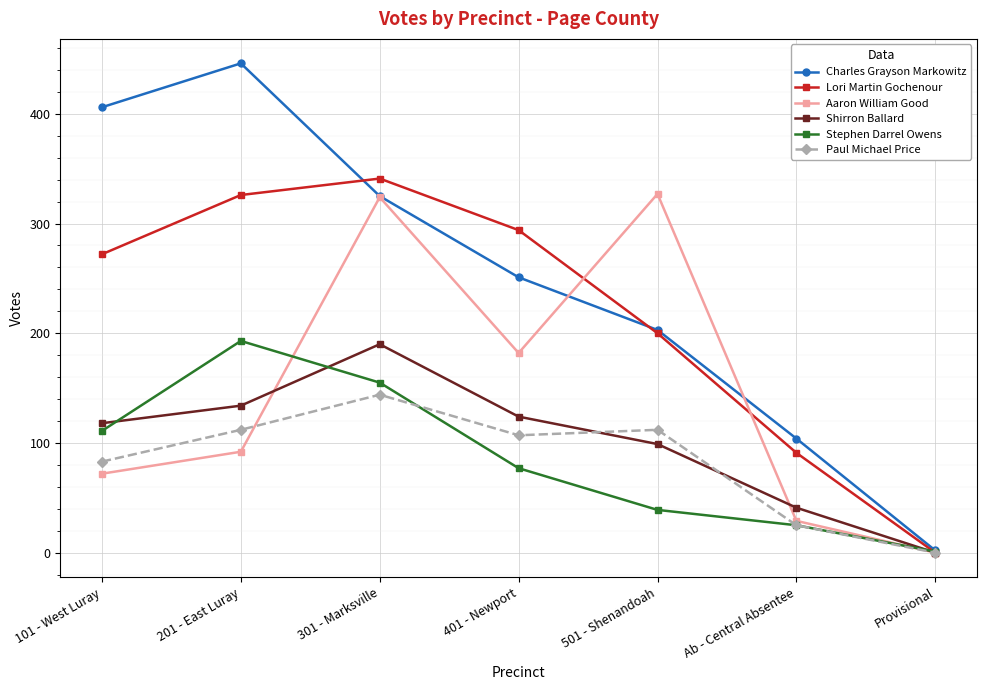

What is the difference between the Paul Michael Price values at Ab - Central Absentee and 401 - Newport?

82